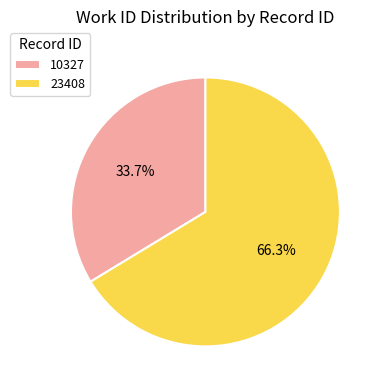

To the nearest percent, what is the difference between the largest and smallest slice percentages?

33%